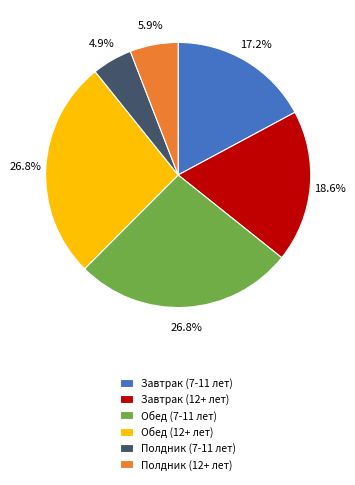

What is the ratio of the value at Полдник (7-11 лет) to the value at Полдник (12+ лет)?

0.8